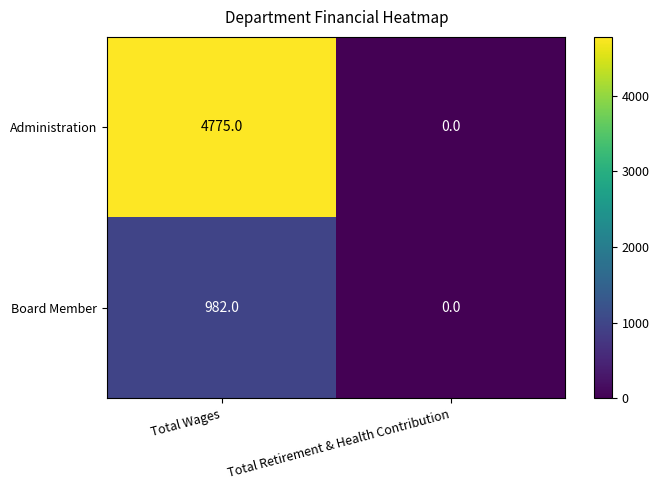

What is the total value across all series at Total Wages?

5757